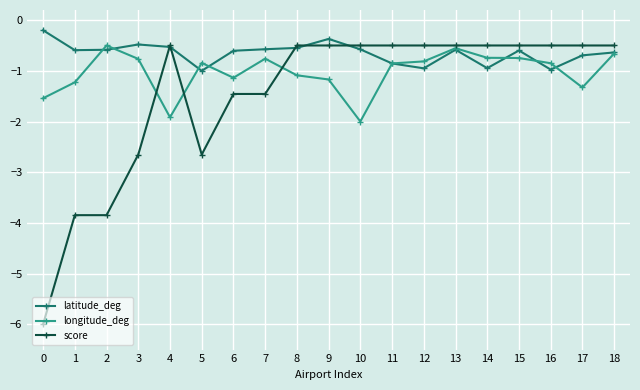

Is it true that score equals -2.7 at 3?

True